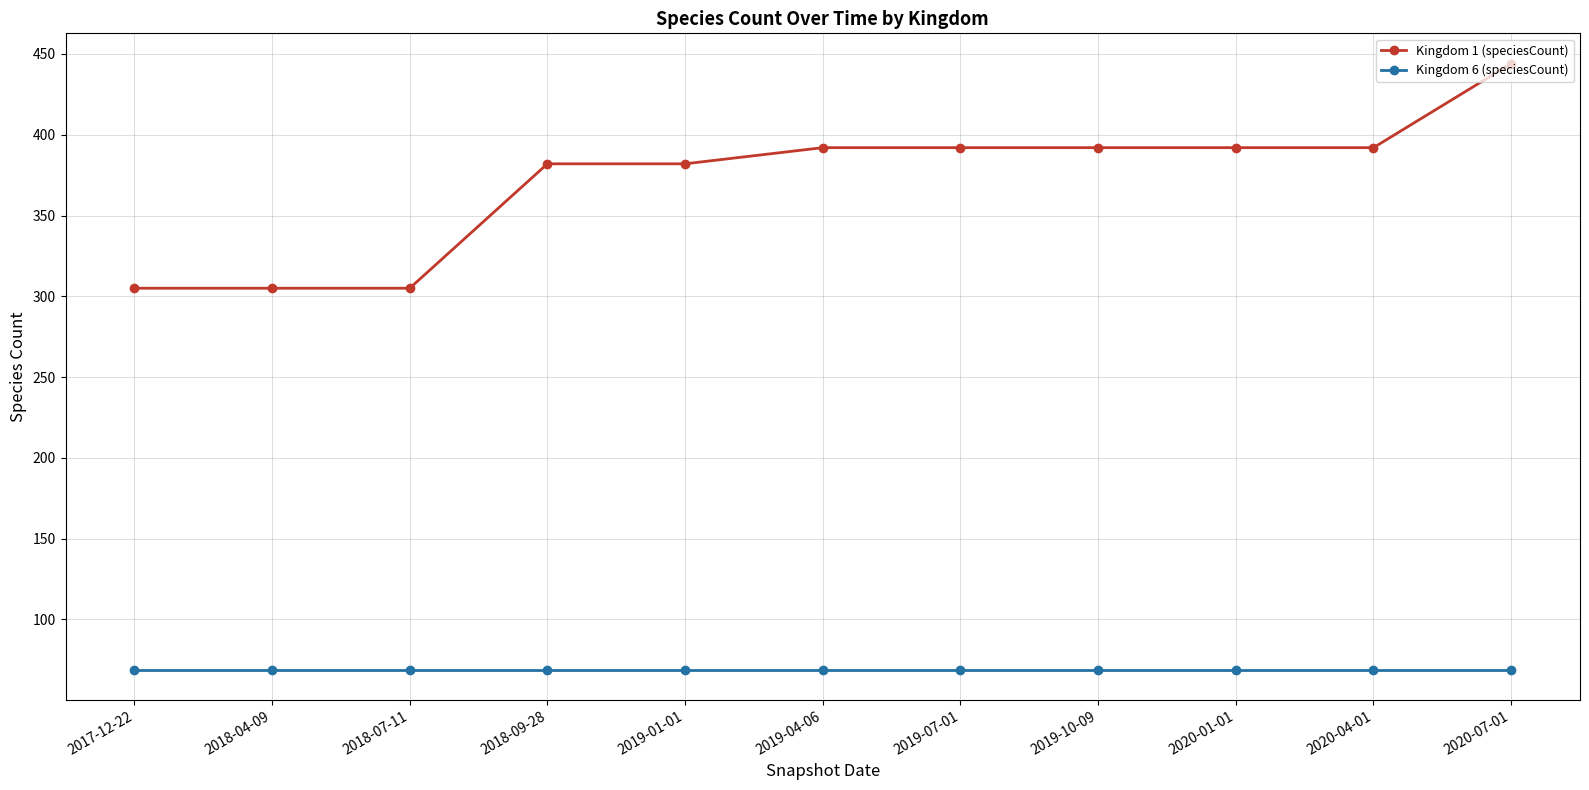

True or false: Kingdom 1 (speciesCount) and Kingdom 6 (speciesCount) cross at least once.

False